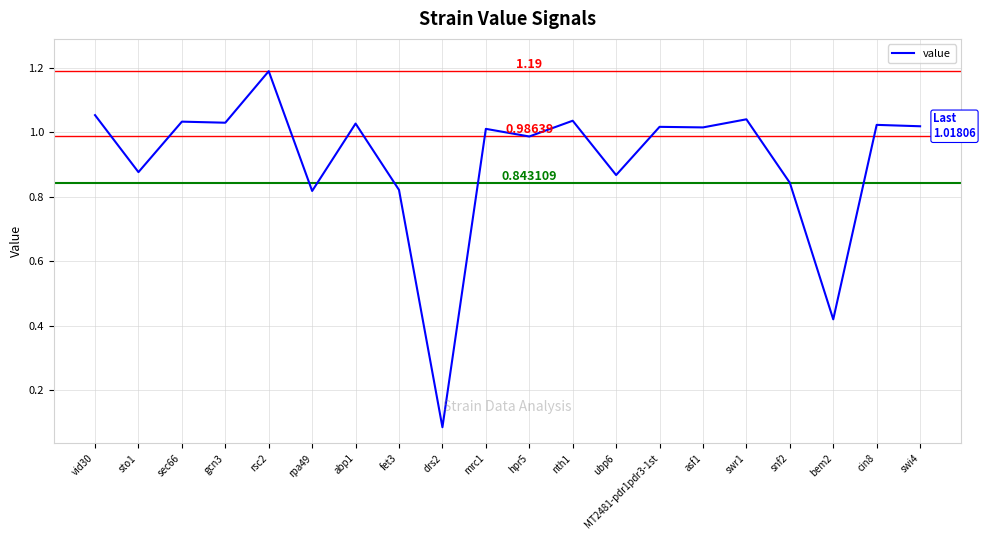

Which has a higher value, nth1 or sto1?

nth1